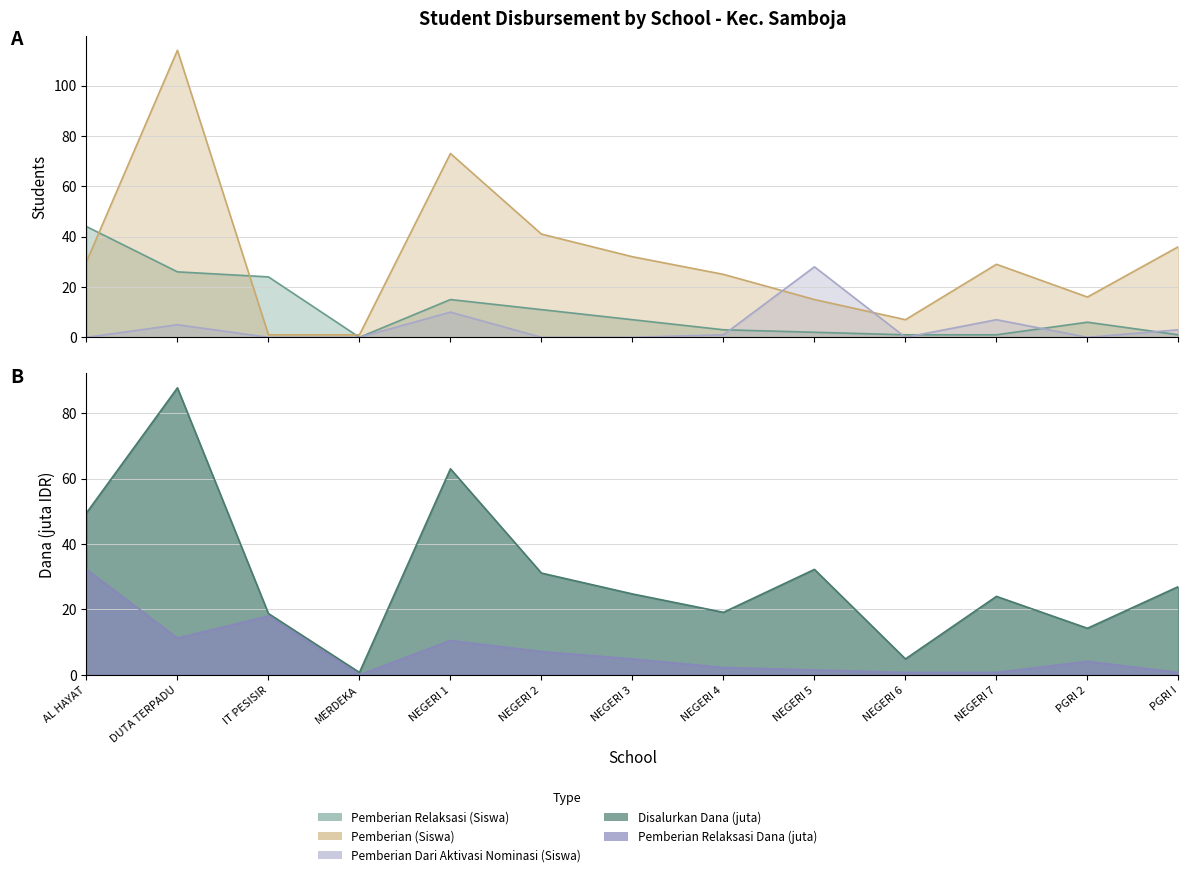

Which series changed the most between NEGERI 5 and NEGERI 6?

Pemberian Dari Aktivasi Nominasi (Siswa)